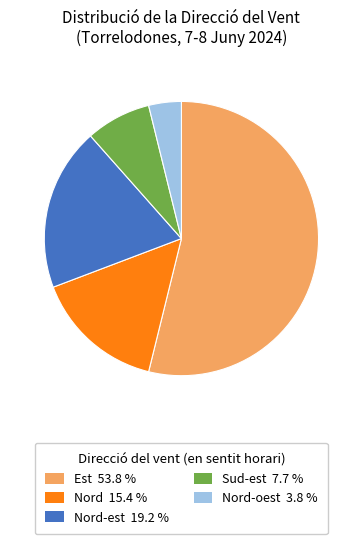

Between Est 53.8 % and Nord-est 19.2 %, which is larger?

Est 53.8 %